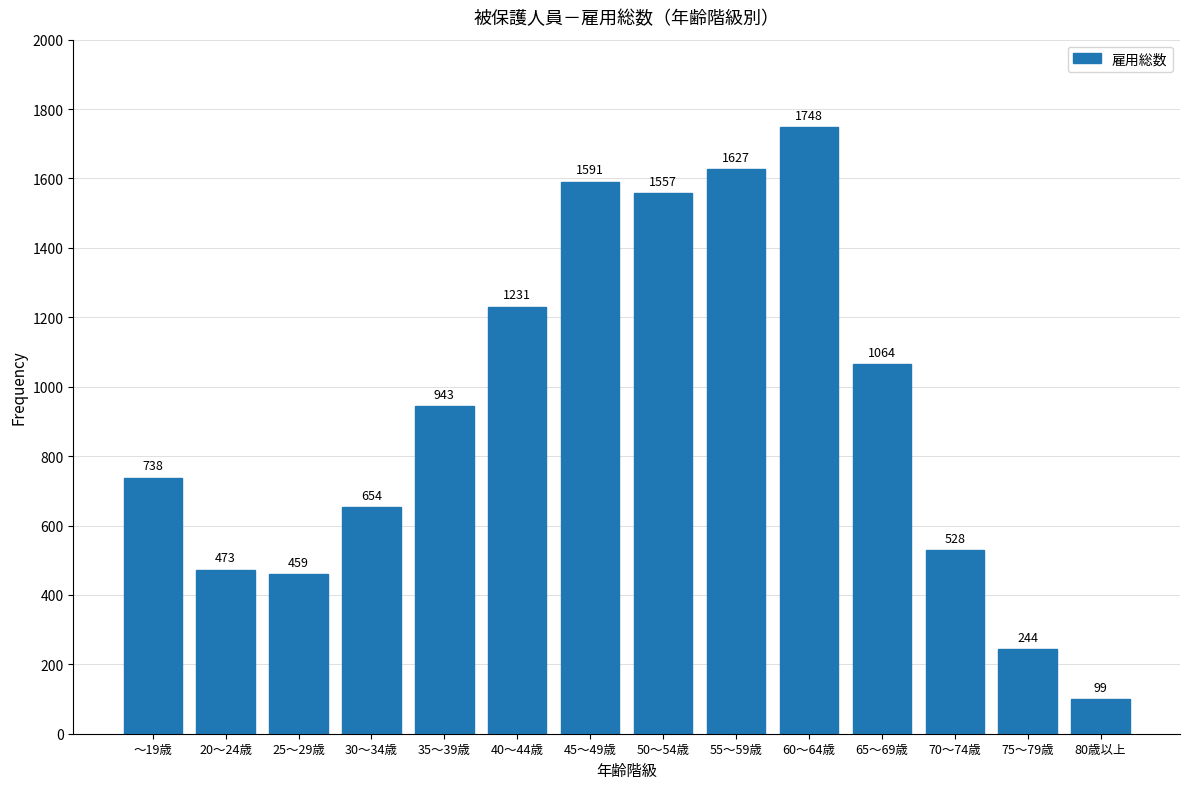

Reading left to right, extract all data points from this chart.

738	473	459	654	943	1231	1591	1557	1627	1748	1064	528	244	99